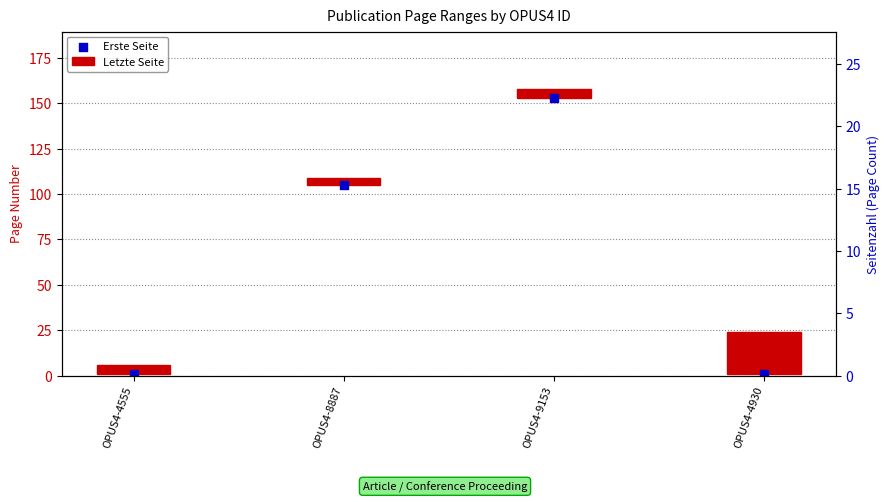

Which series has the widest spread of Y values?

Erste Seite